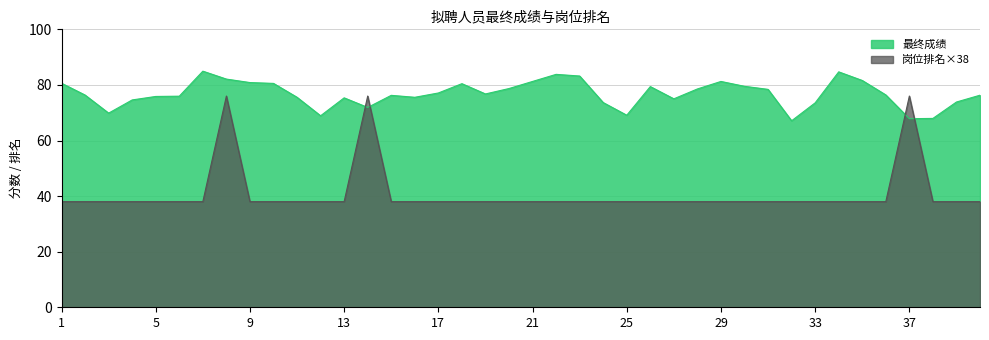

What is the difference between the second highest and minimum values in the 岗位排名 series?

38.0